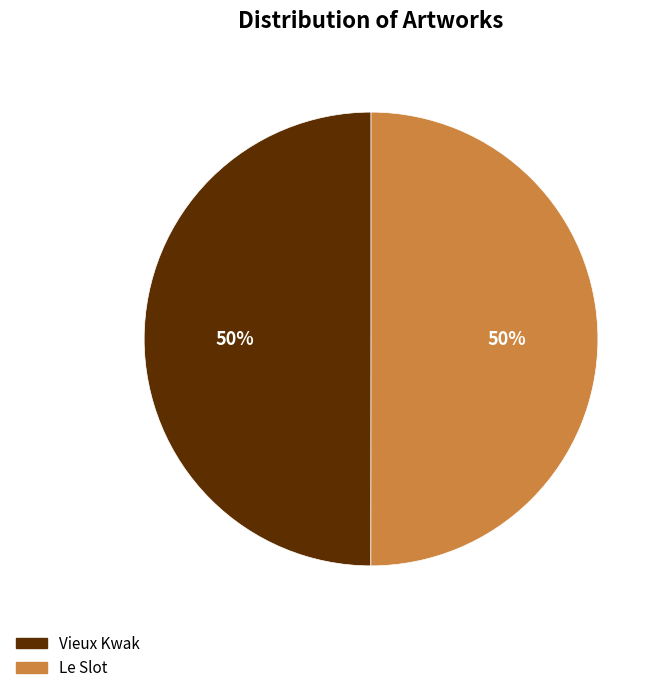

To the nearest percent, what percentage of the pie is Vieux Kwak?

50%